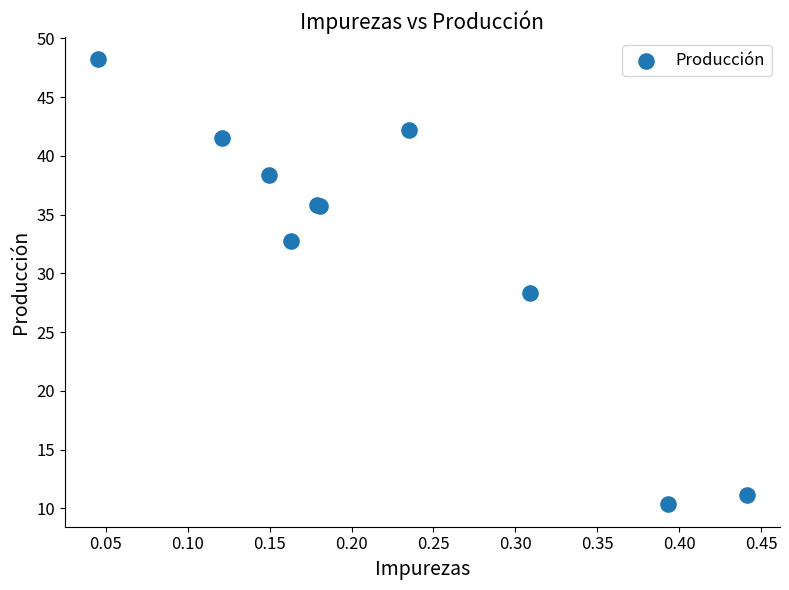

What Y value in the scatter plot is closest to 29?

28.3